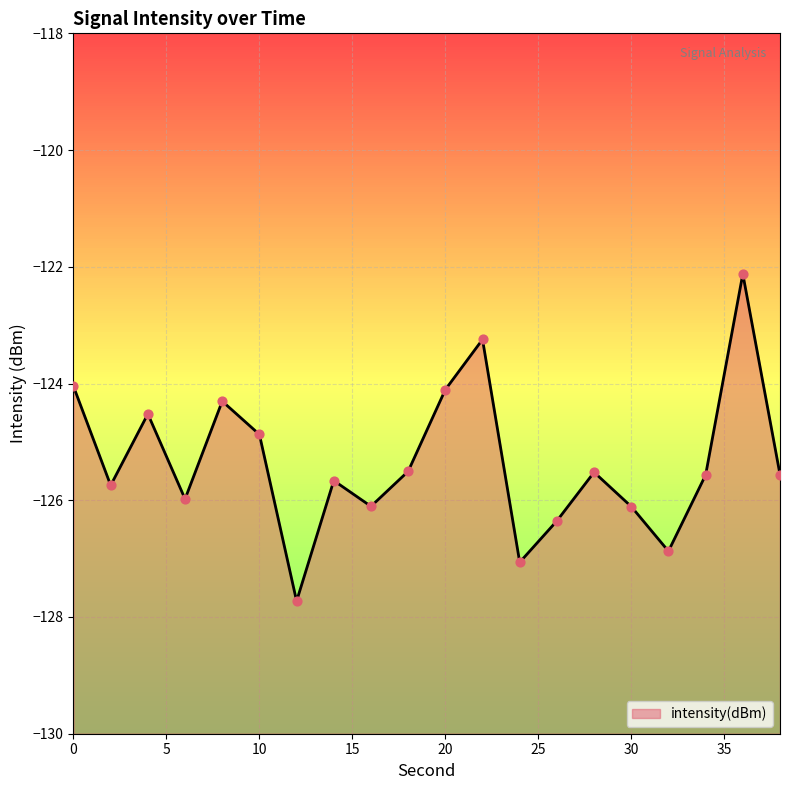

Which has a higher value, 6 or 10?

10